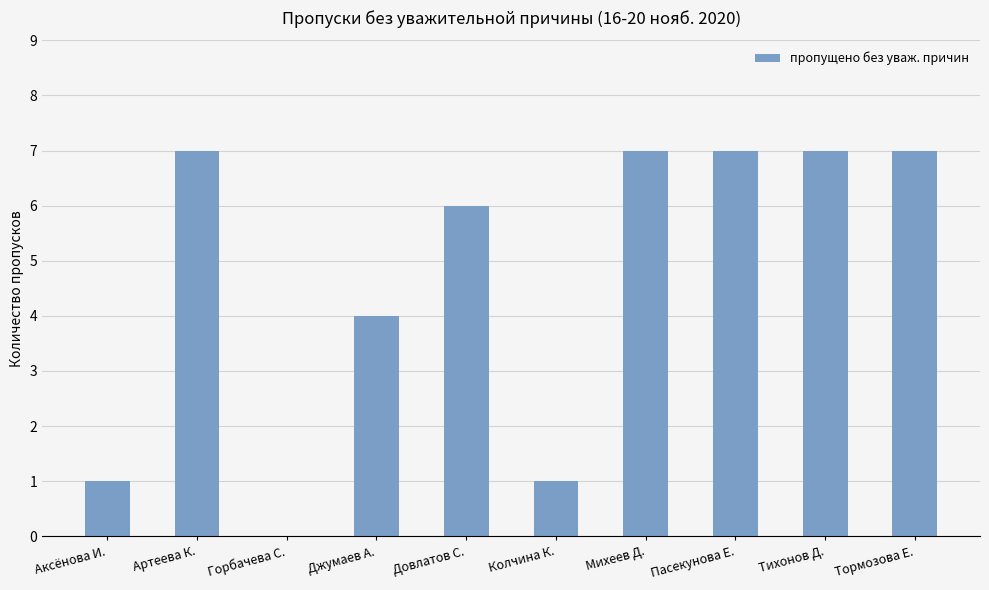

The chart shows a value of 2 at Аксёнова И.. True or false?

False